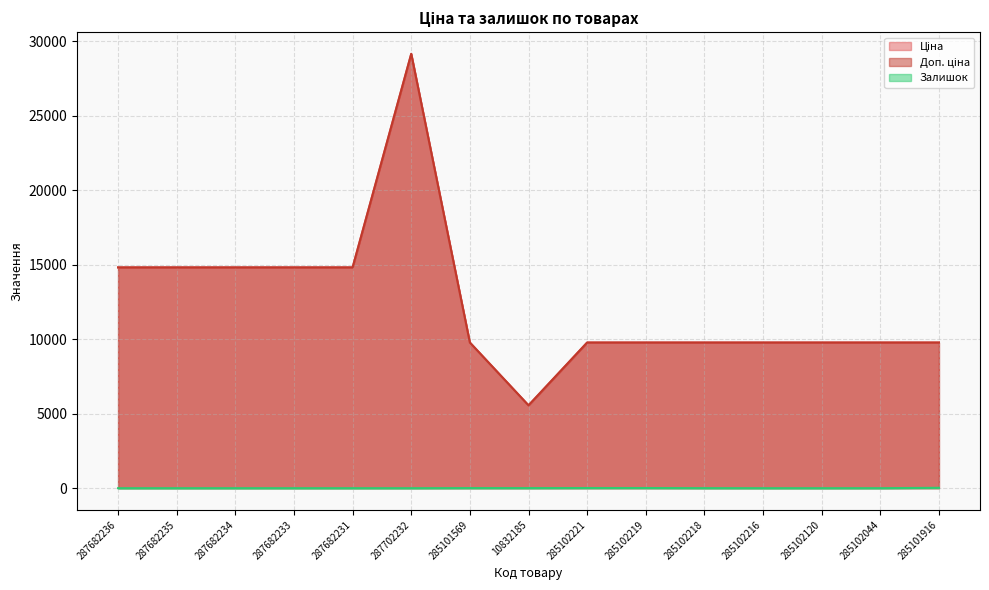

Reading left to right, what are all the values shown in this chart?

Ціна: 14817.6	14817.6	14817.6	14817.6	14817.6	29152.3	9775.5	5560.3	9775.5	9775.5	9775.5	9775.5	9775.5	9775.5	9775.5
Доп. ціна: 14817.6	14817.6	14817.6	14817.6	14817.6	29152.3	9775.5	5560.3	9775.5	9775.5	9775.5	9775.5	9775.5	9775.5	9775.5
Залишок: 0.0	0.0	0.0	0.0	0.0	0.0	7.0	6.0	11.0	11.0	3.0	0.0	0.0	1.0	26.0